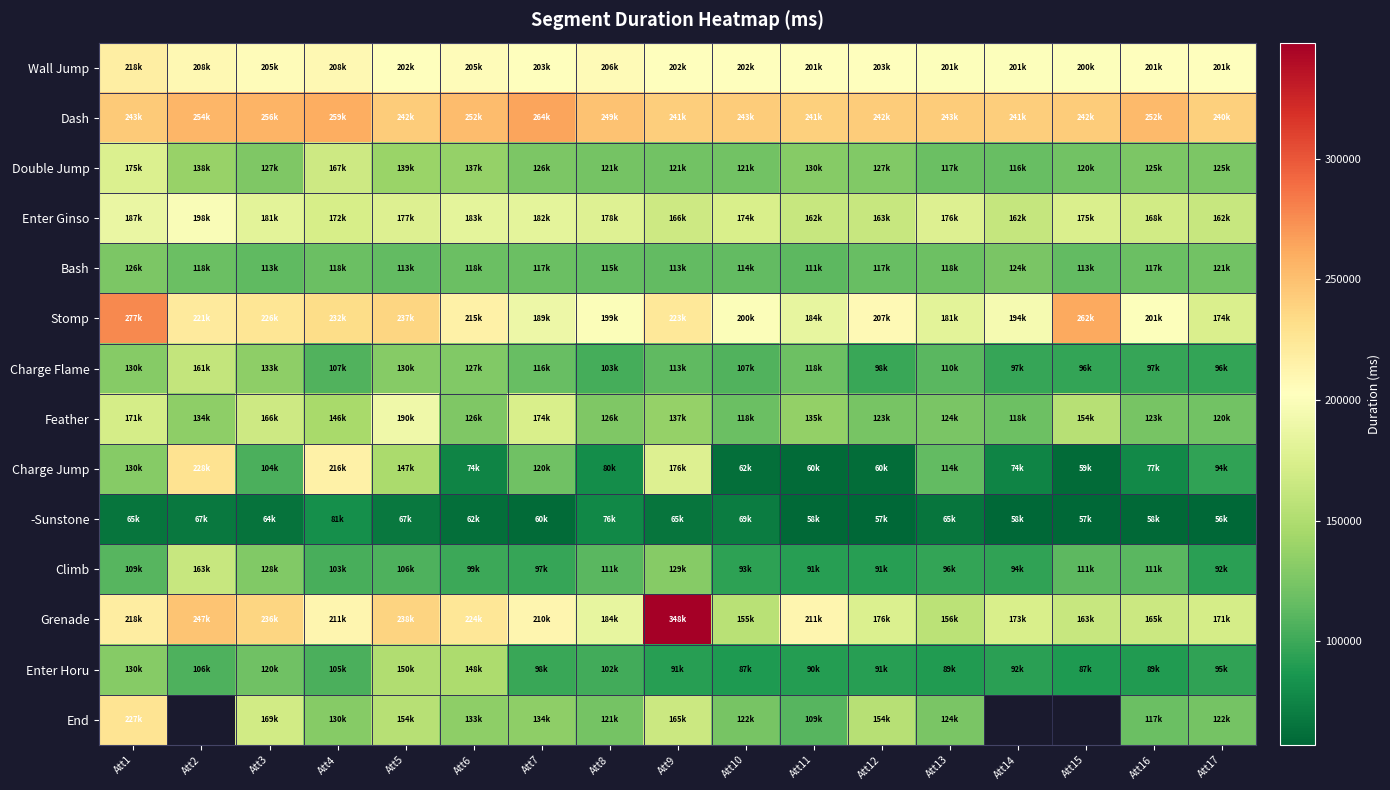

At which label does -Sunstone first exceed 64900?

Att1